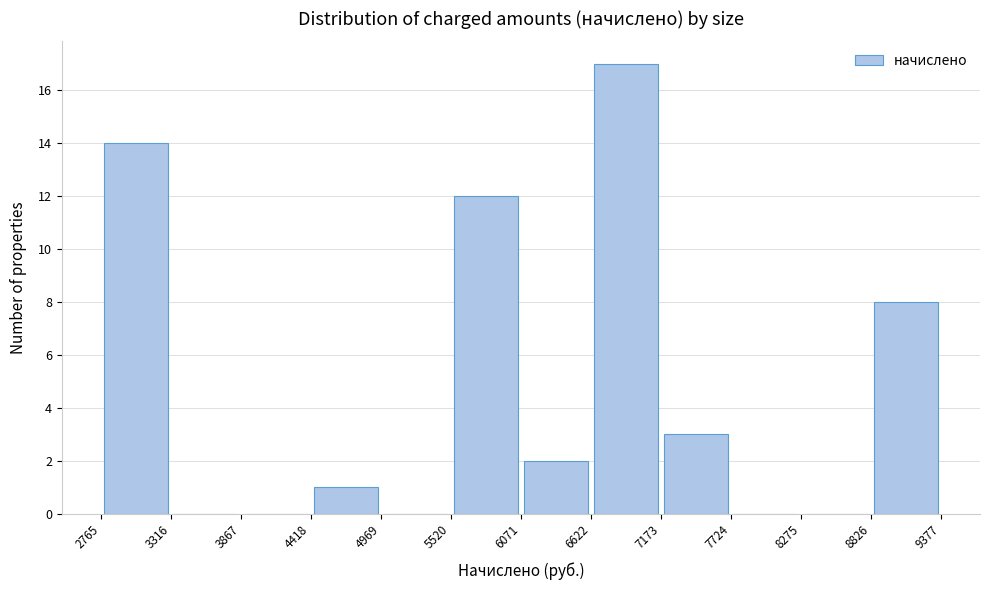

Reading left to right, transcribe this chart: for each bar, give the range it covers on the x-axis and its height. The values are not printed on the chart, so give them approximately, as read against the axis.

2765 to 3316: 14
3316 to 3867: 0
3867 to 4418: 0
4418 to 4969: 1
4969 to 5520: 0
5520 to 6071: 12
6071 to 6622: 2
6622 to 7173: 17
7173 to 7724: 3
7724 to 8275: 0
8275 to 8826: 0
8826 to 9377: 8